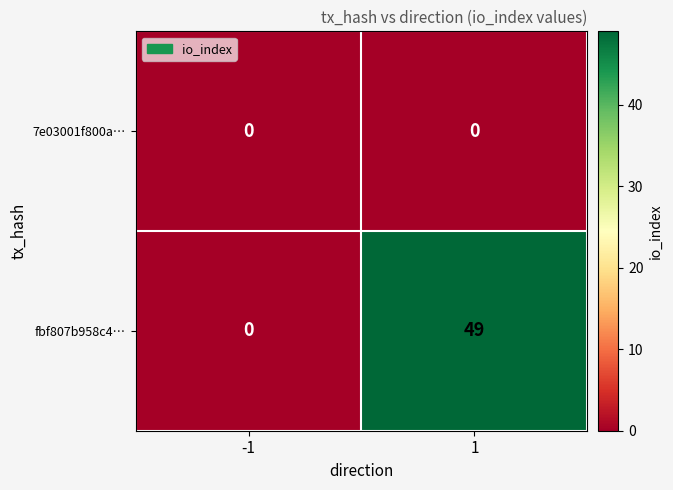

Rank the series by their maximum value, from highest to lowest.

fbf807b958c4…, 7e03001f800a…